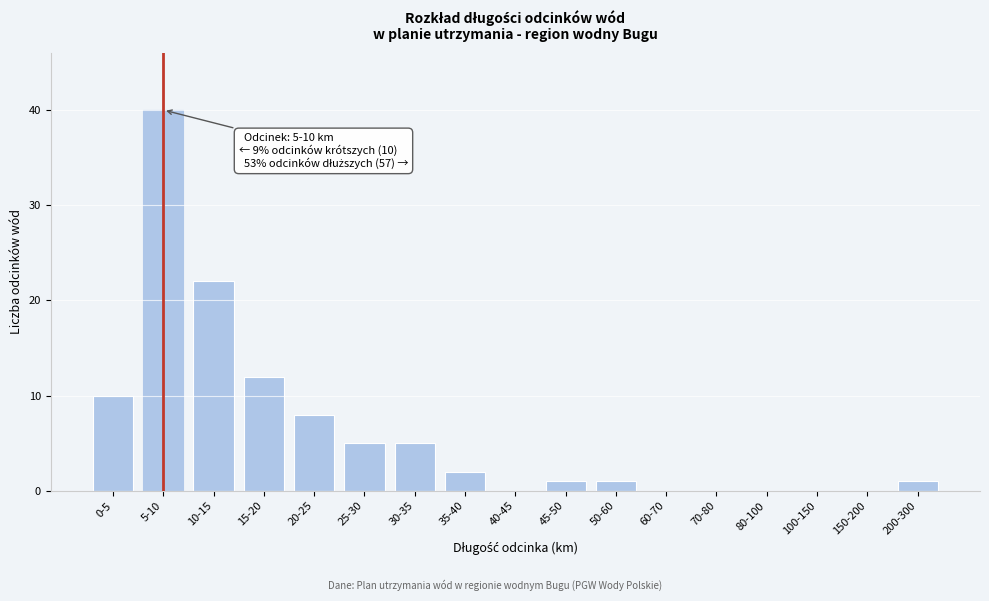

Reading right to left, list all the values displayed in this chart.

200-300=1	150-200=0	100-150=0	80-100=0	70-80=0	60-70=0	50-60=1	45-50=1	40-45=0	35-40=2	30-35=5	25-30=5	20-25=8	15-20=12	10-15=22	5-10=40	0-5=10